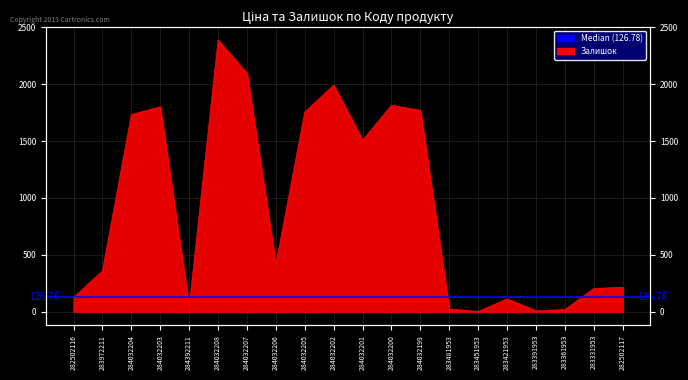

What is the change in value from 284032200 to 283481953?

-1792